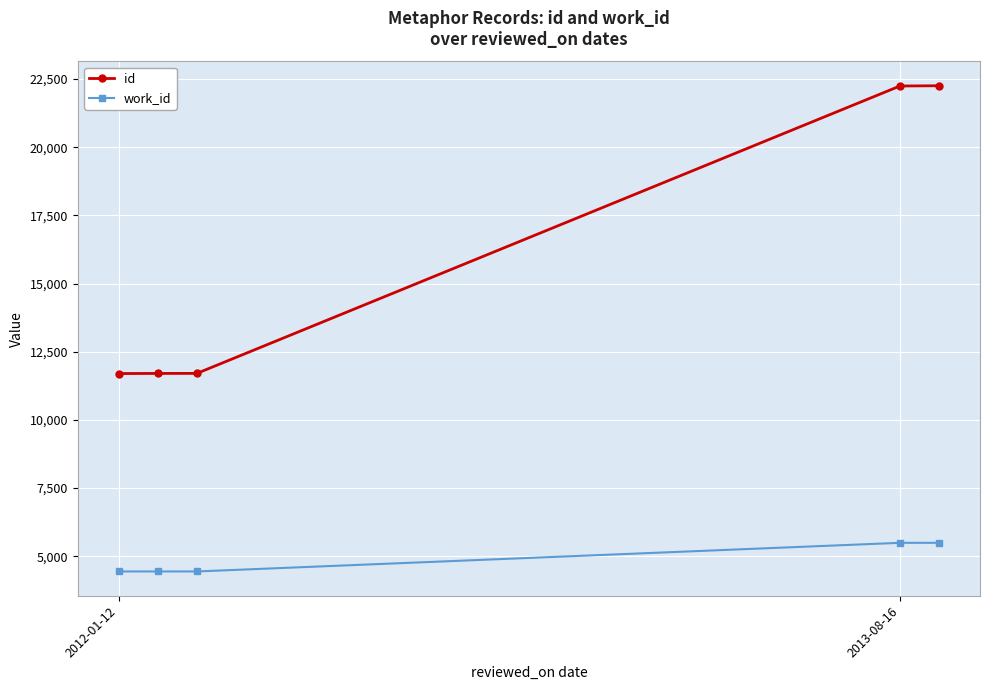

Which category has the lowest value across all series?

2012-01-12